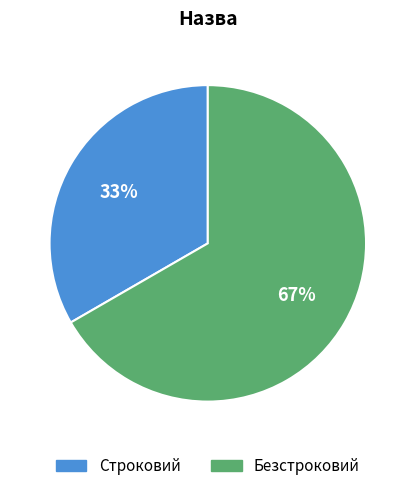

How many segments does this pie chart have?

2